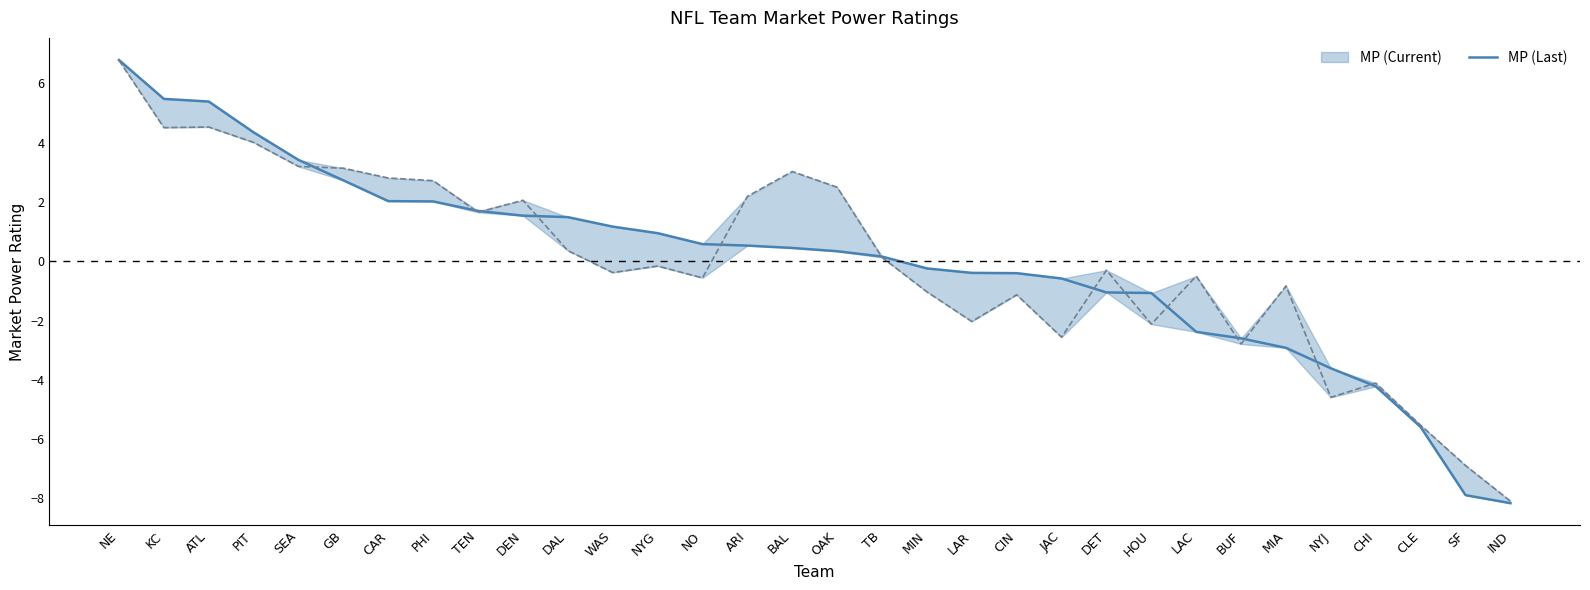

What is the smallest value displayed?

-8.2